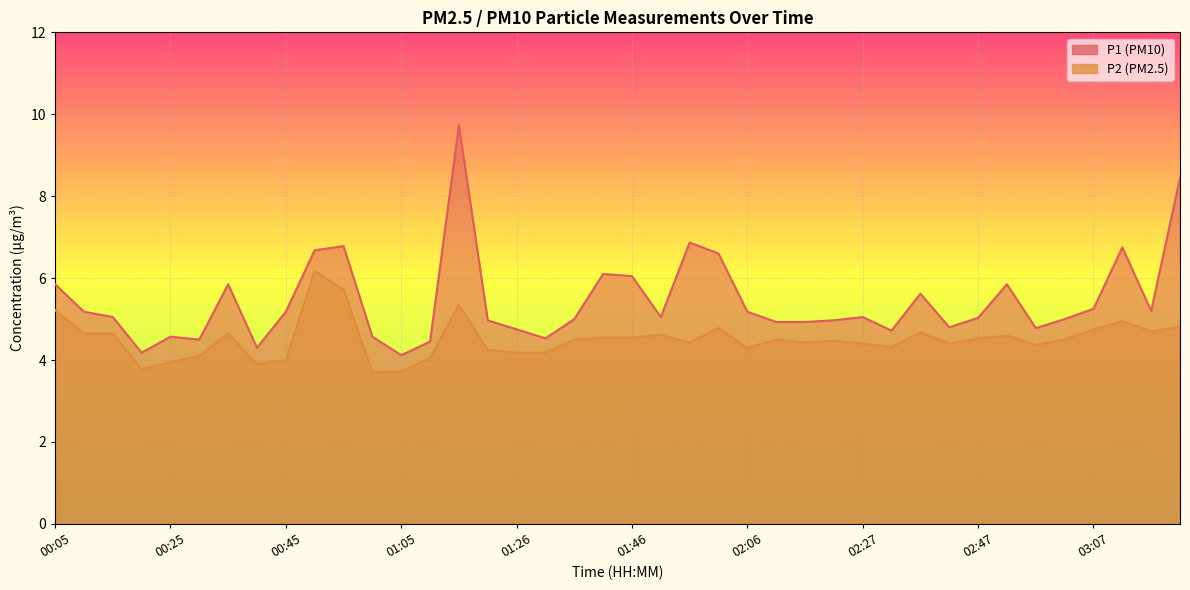

At which category is the sum across all series the highest?

01:16